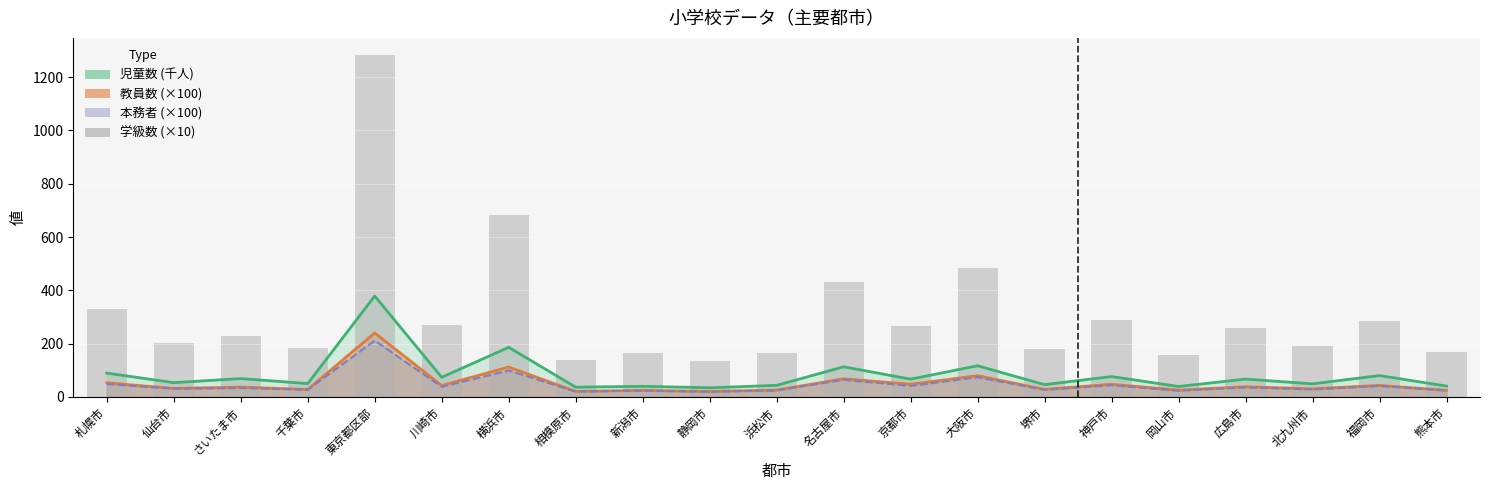

What is the value of the 16th bar from the left?

289.2